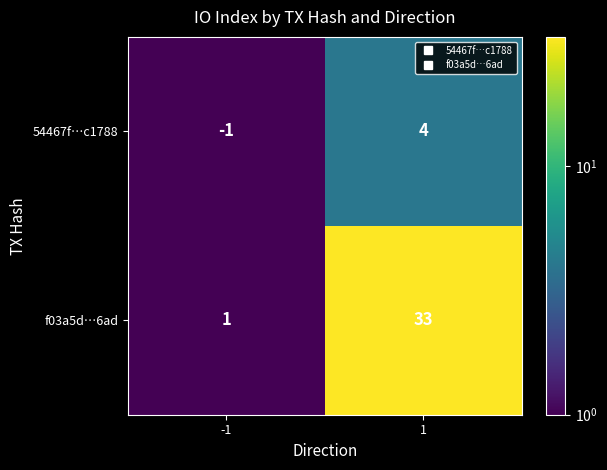

What is the sum of the 54467f…c1788 values at -1 and 1?

3